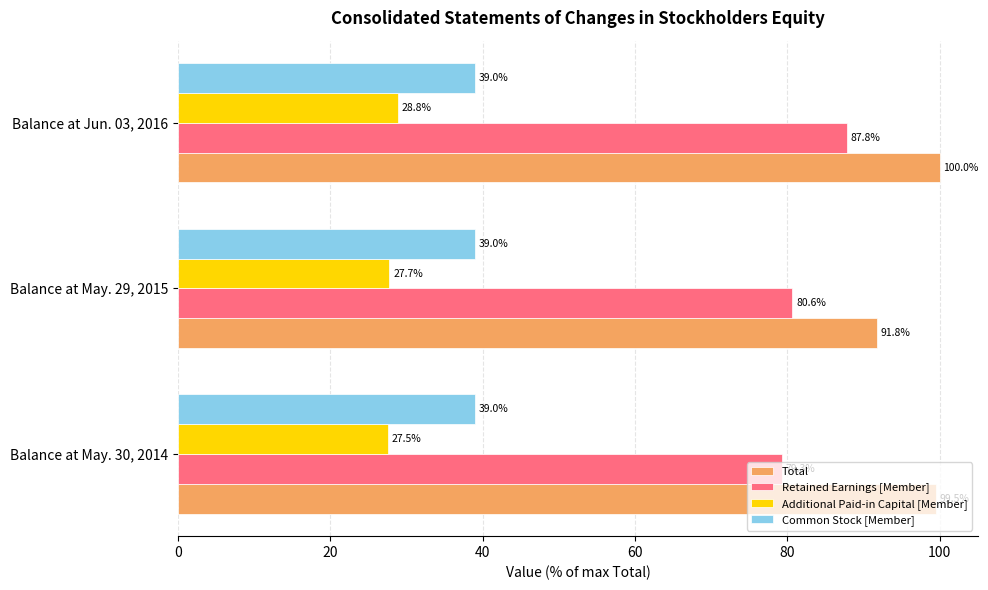

Which series has the largest total across all categories?

Total